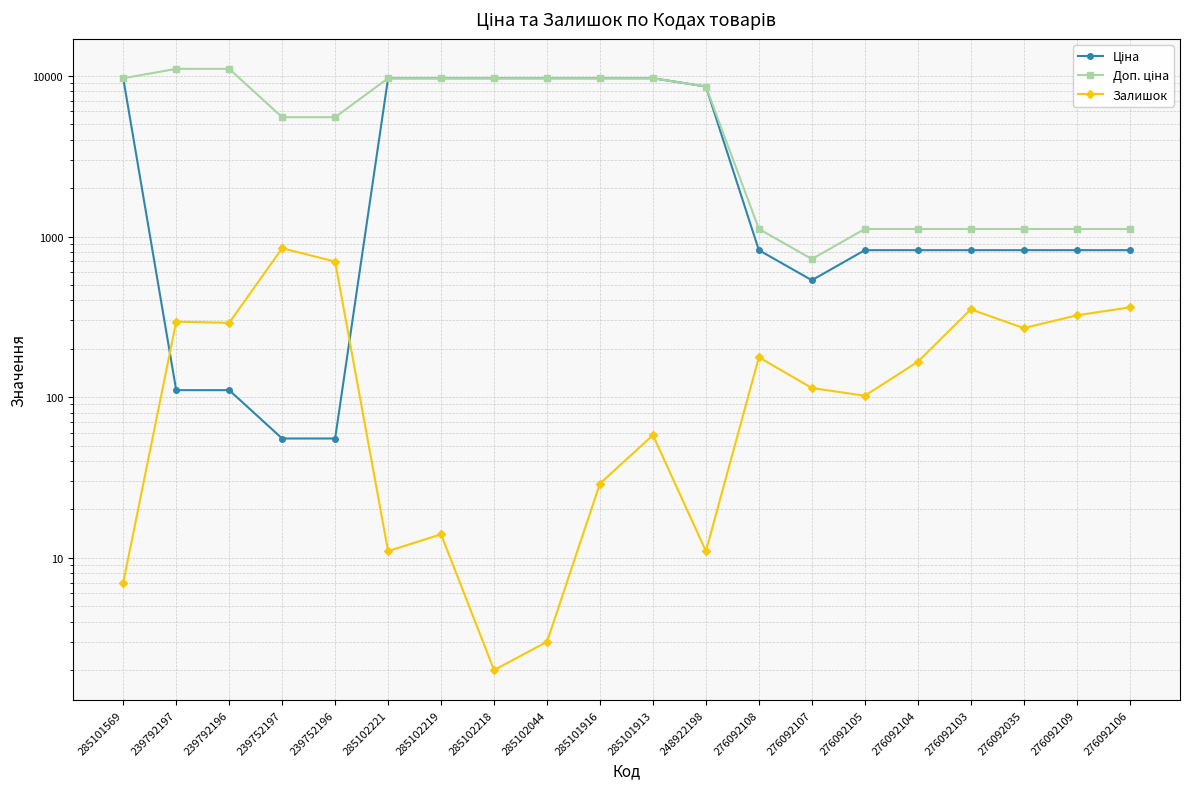

What is the value of the Доп. ціна point at the 9th from the left?

9664.7